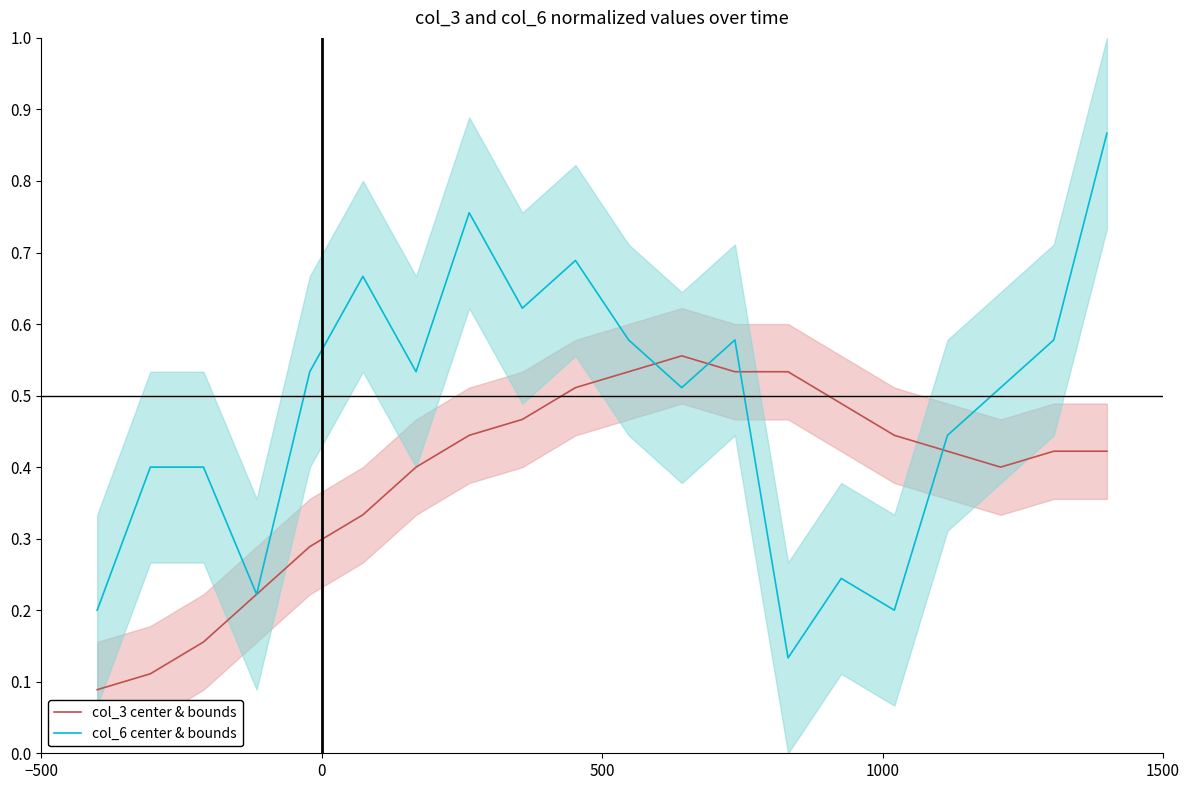

Count the col_6 center & bounds values in the range 0 to 1.

20